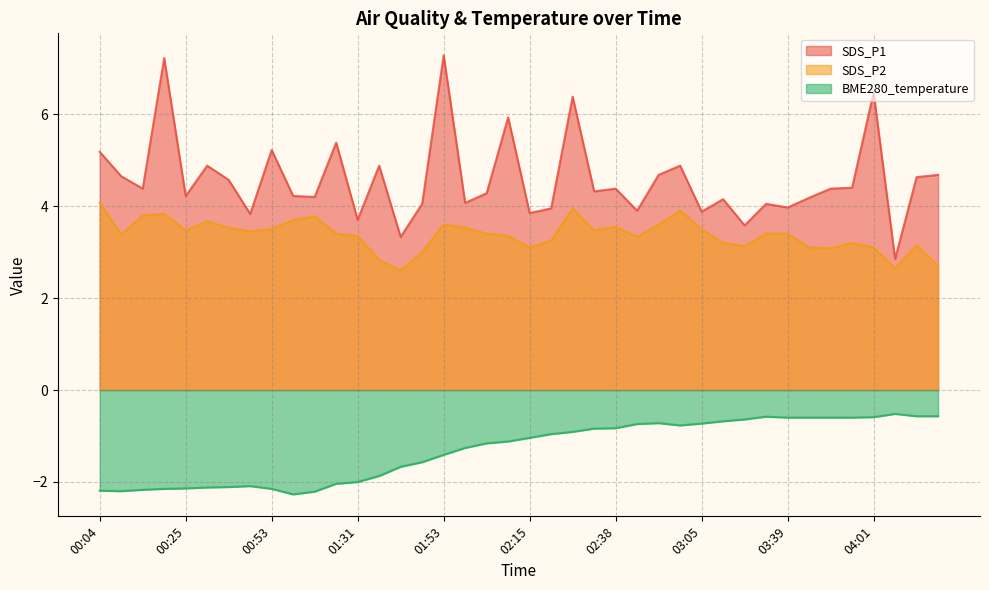

Reading right to left, list all the values displayed in this chart.

SDS_P1: 04:18=4.7	04:12=4.6	04:07=2.9	04:01=6.5	03:56=4.4	03:50=4.4	03:45=4.2	03:39=4.0	03:34=4.0	03:17=3.6	03:11=4.2	03:05=3.9	03:00=4.9	02:54=4.7	02:49=3.9	02:38=4.4	02:32=4.3	02:27=6.4	02:21=4.0	02:15=3.9	02:09=5.9	02:04=4.3	01:59=4.1	01:53=7.3	01:48=4.0	01:42=3.3	01:37=4.9	01:31=3.7	01:26=5.4	01:09=4.2	00:58=4.2	00:53=5.2	00:47=3.8	00:36=4.6	00:31=4.9	00:25=4.2	00:20=7.2	00:14=4.4	00:09=4.7	00:04=5.2
SDS_P2: 04:18=2.7	04:12=3.1	04:07=2.6	04:01=3.1	03:56=3.2	03:50=3.1	03:45=3.1	03:39=3.4	03:34=3.4	03:17=3.1	03:11=3.2	03:05=3.5	03:00=3.9	02:54=3.6	02:49=3.3	02:38=3.5	02:32=3.5	02:27=4.0	02:21=3.2	02:15=3.1	02:09=3.4	02:04=3.4	01:59=3.5	01:53=3.6	01:48=3.0	01:42=2.6	01:37=2.8	01:31=3.4	01:26=3.4	01:09=3.8	00:58=3.7	00:53=3.5	00:47=3.5	00:36=3.5	00:31=3.7	00:25=3.5	00:20=3.8	00:14=3.8	00:09=3.4	00:04=4.1
BME280_temperature: 04:18=-0.6	04:12=-0.6	04:07=-0.5	04:01=-0.6	03:56=-0.6	03:50=-0.6	03:45=-0.6	03:39=-0.6	03:34=-0.6	03:17=-0.6	03:11=-0.7	03:05=-0.7	03:00=-0.8	02:54=-0.7	02:49=-0.7	02:38=-0.8	02:32=-0.8	02:27=-0.9	02:21=-1.0	02:15=-1.0	02:09=-1.1	02:04=-1.2	01:59=-1.3	01:53=-1.4	01:48=-1.6	01:42=-1.7	01:37=-1.9	01:31=-2.0	01:26=-2.0	01:09=-2.2	00:58=-2.3	00:53=-2.1	00:47=-2.1	00:36=-2.1	00:31=-2.1	00:25=-2.1	00:20=-2.1	00:14=-2.2	00:09=-2.2	00:04=-2.2